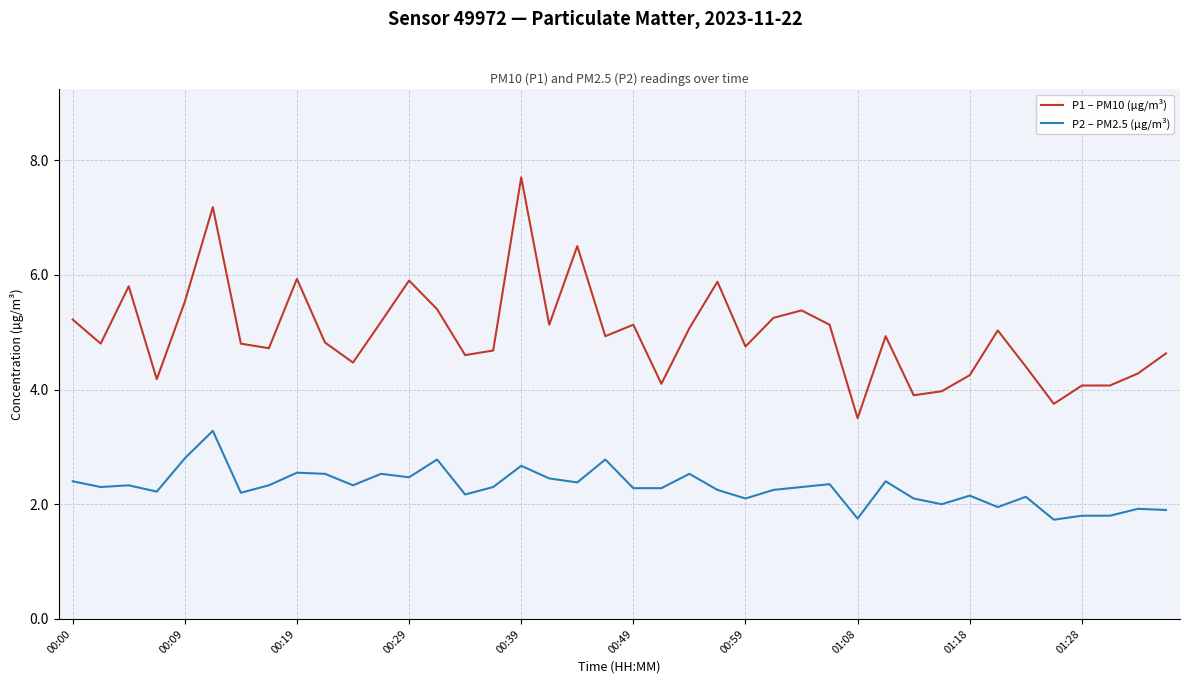

How many lines are shown in the chart?

2